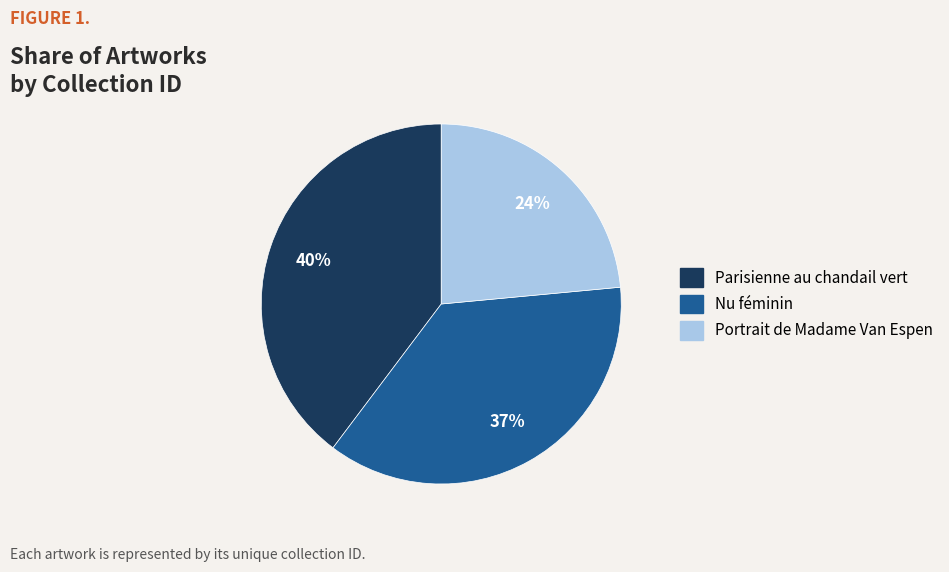

Count the number of slices in the pie.

3